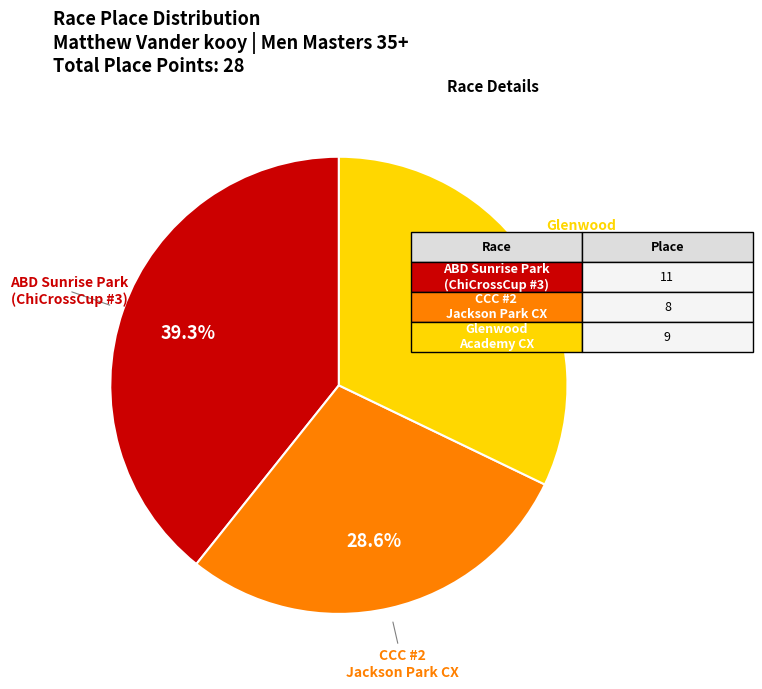

Is there any slice that represents more than half of the pie?

No